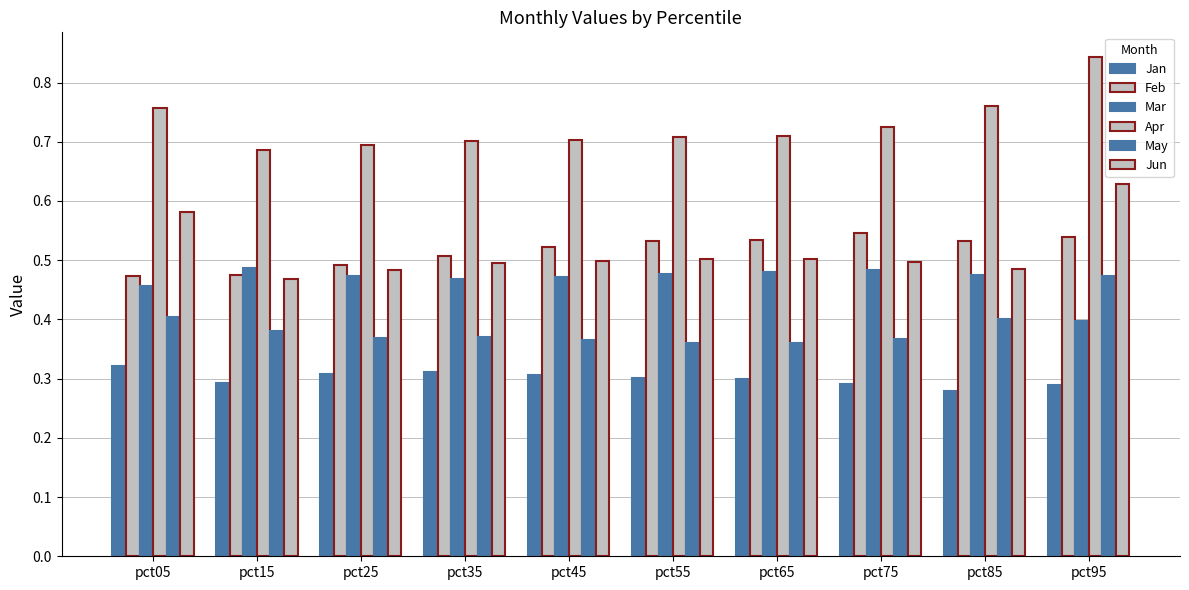

The value of Apr at pct85 is 1.2. True or false?

False